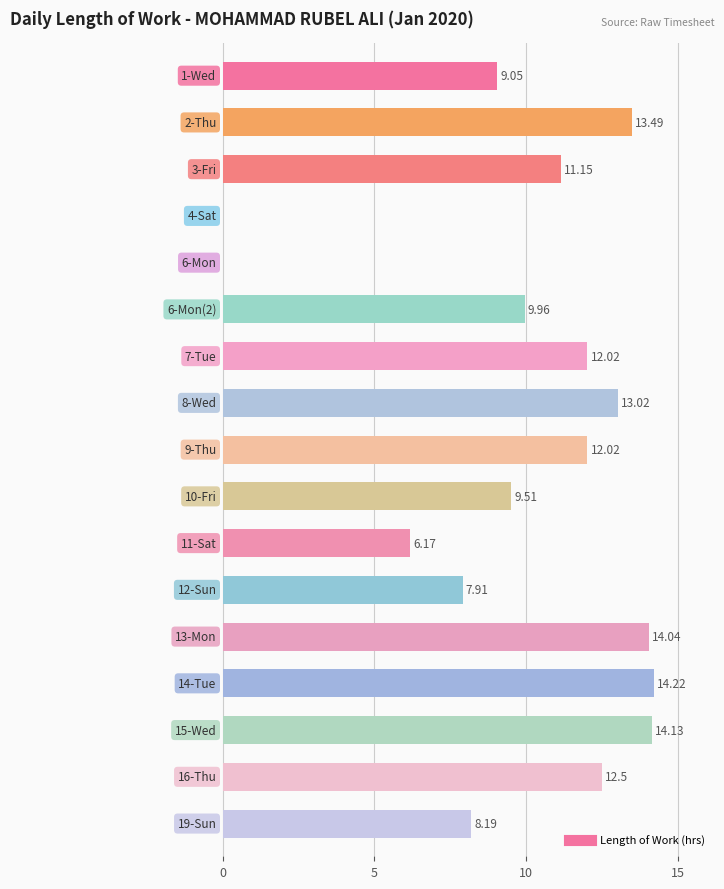

At which category does the chart reach its minimum across all series?

4-Sat